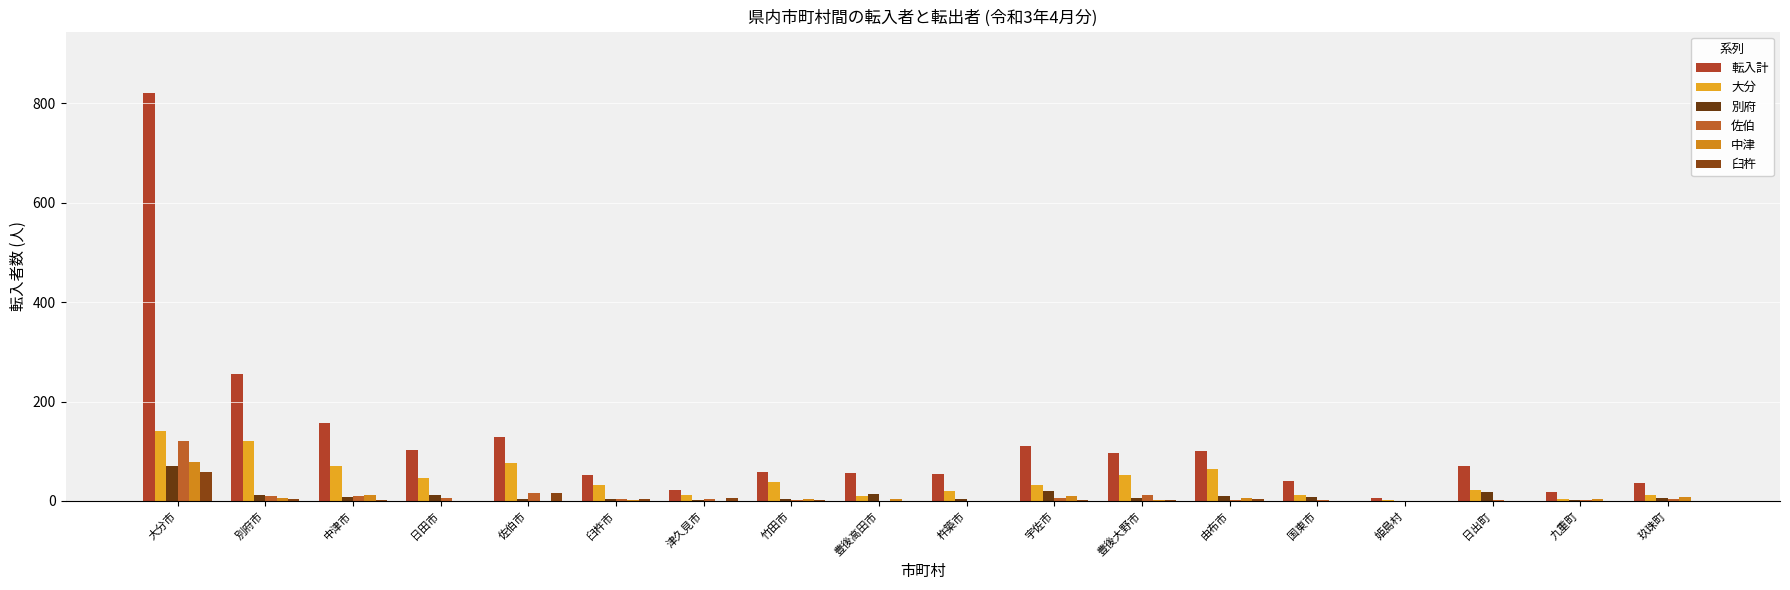

At which category is the sum across all series the highest?

大分市